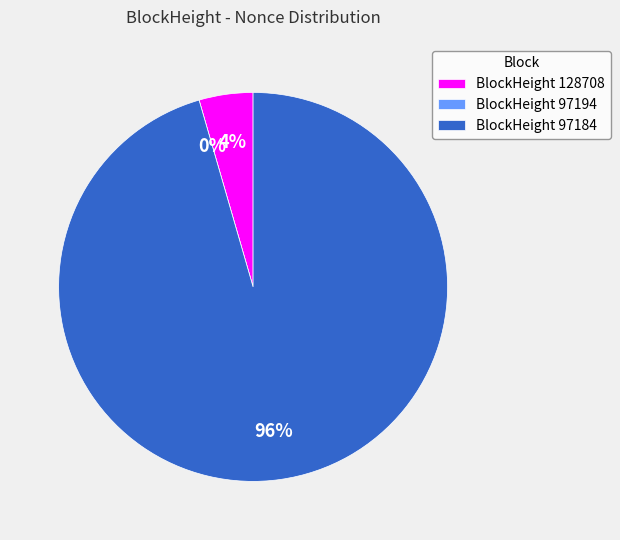

Does any single category account for the majority?

Yes